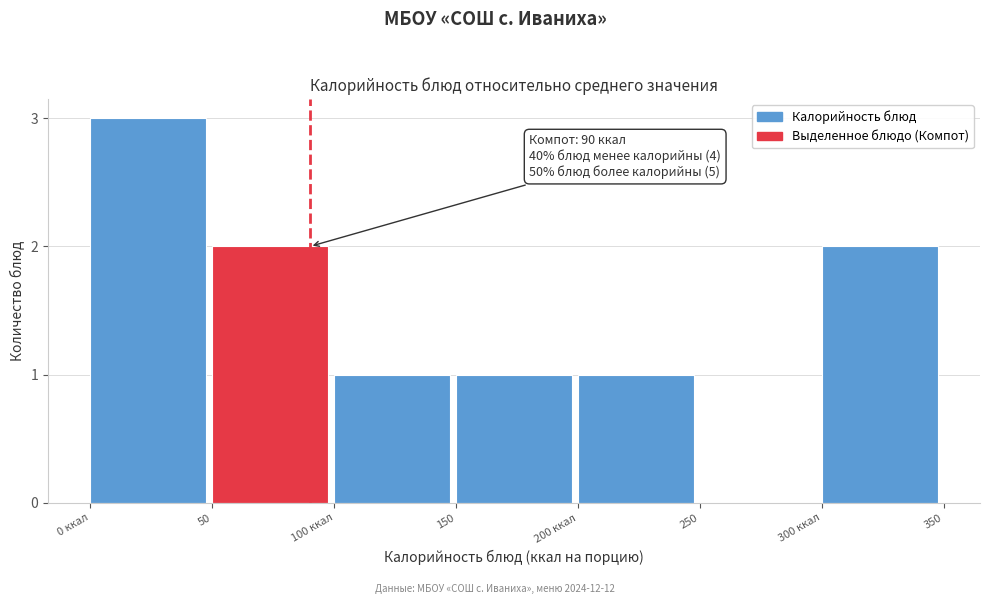

Reading right to left, transcribe all the data shown in this chart.

300 ккал=2	250=0	200 ккал=1	150=1	100 ккал=1	50=2	0 ккал=3